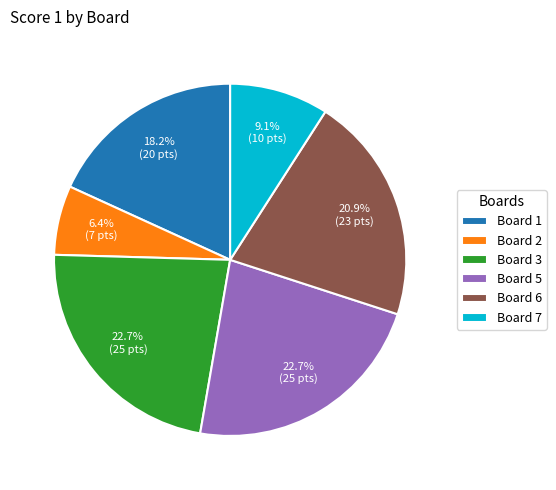

Is there a majority slice in this chart?

No